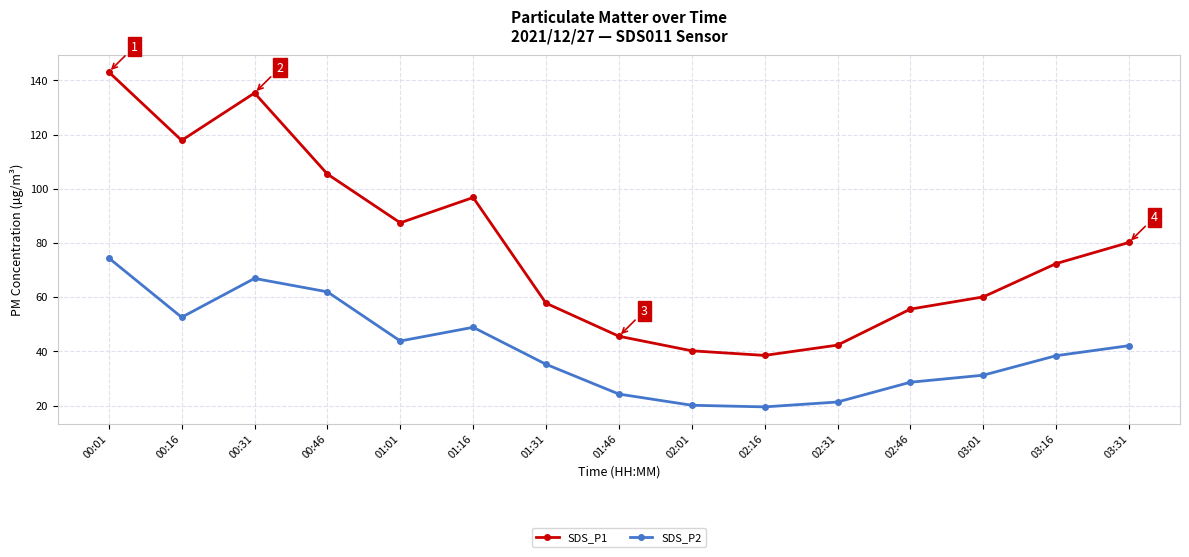

What position from the left is 03:31?

15